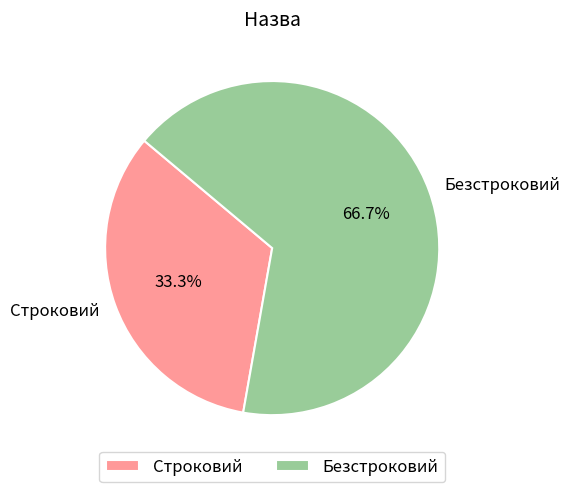

What is the total percentage of Безстроковий and Строковий?

100.0%